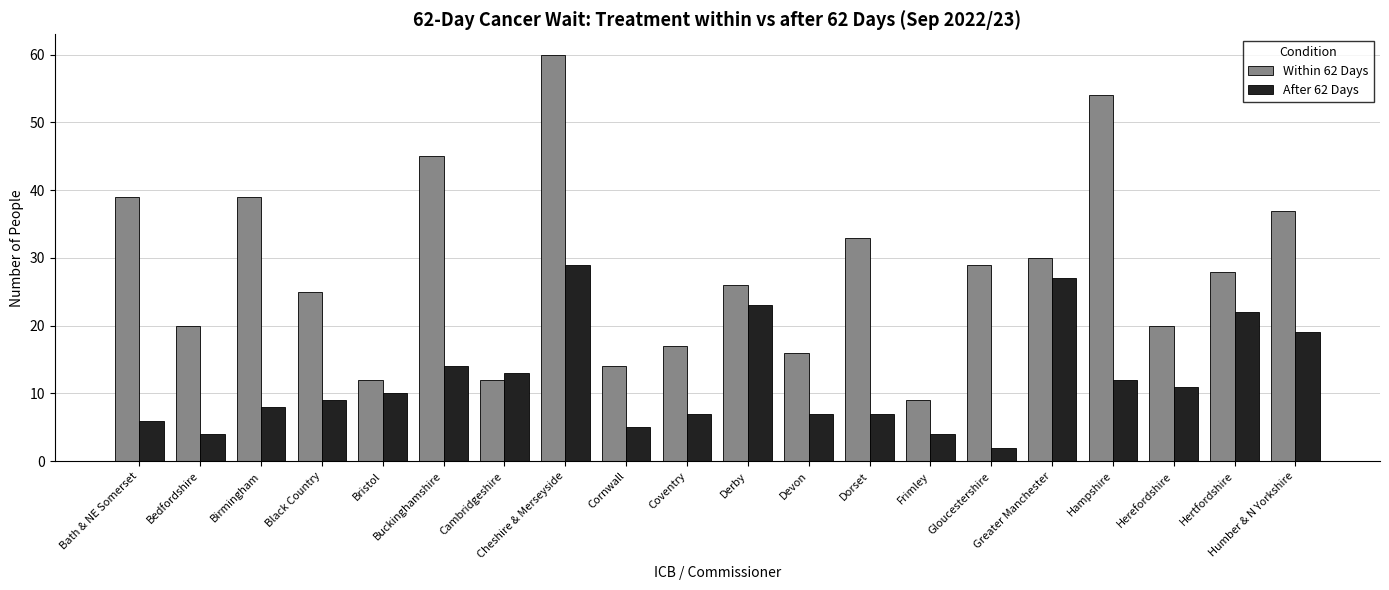

What position from the right is Bath & NE Somerset?

20